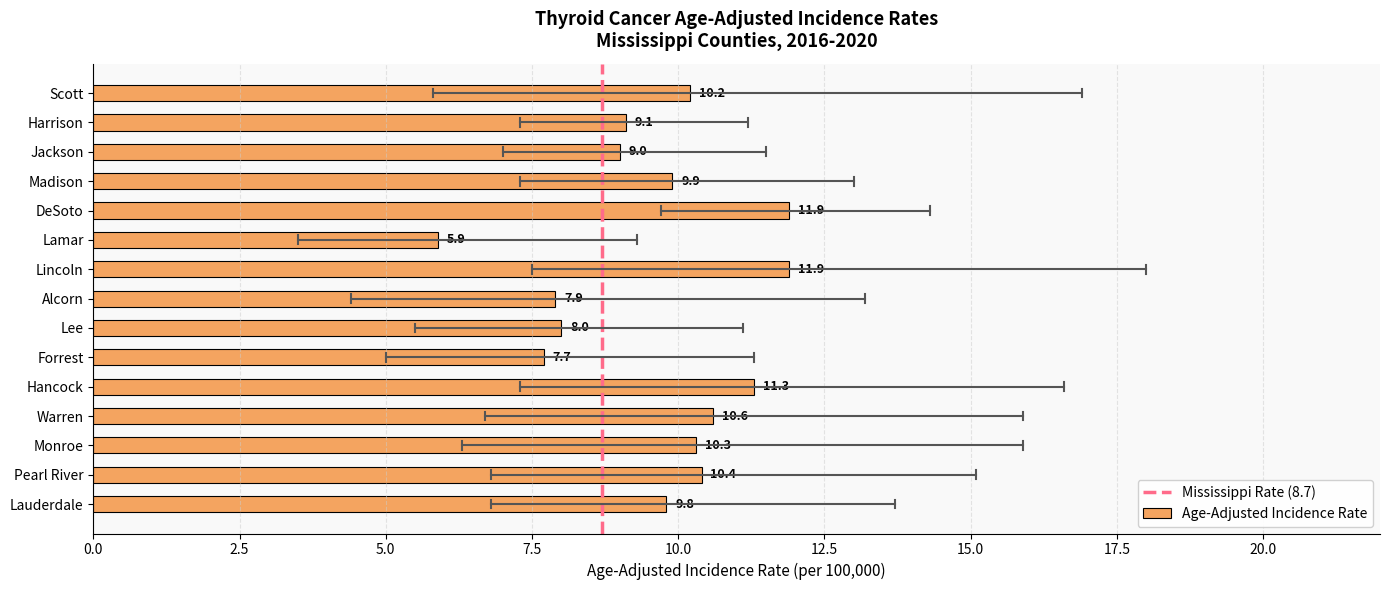

Which label corresponds to the smallest value in the chart?

Lamar